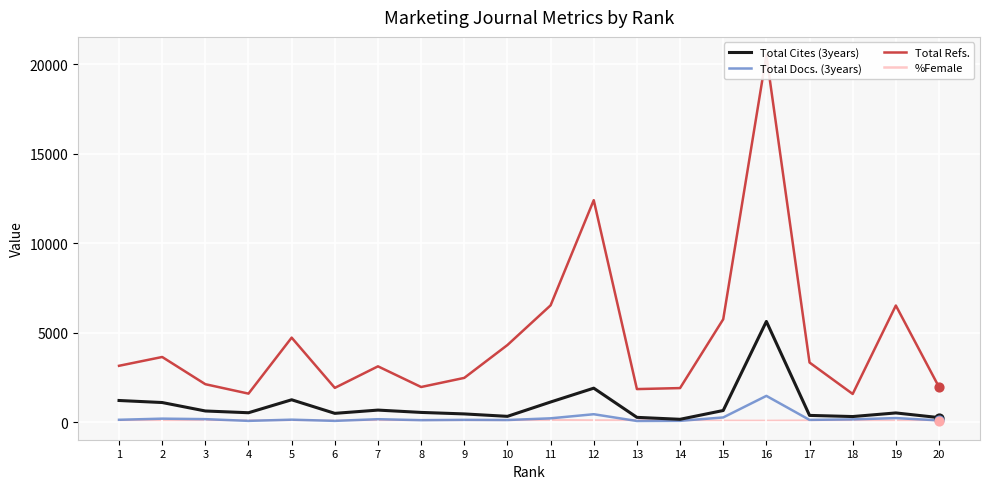

Which series has the largest total across all categories?

Total Refs.